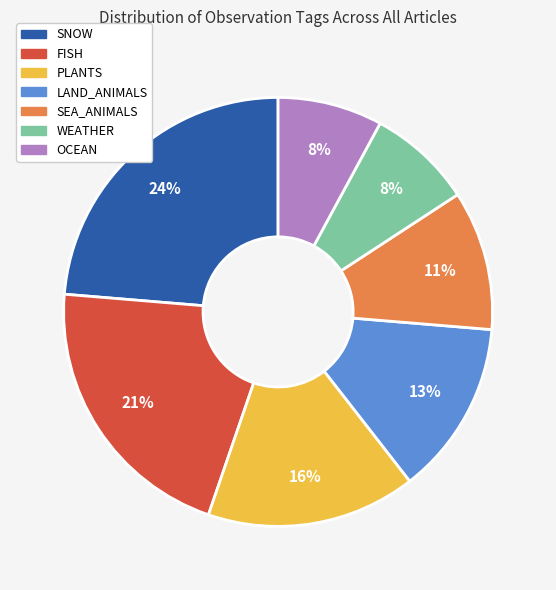

How many slices are in this pie chart?

7